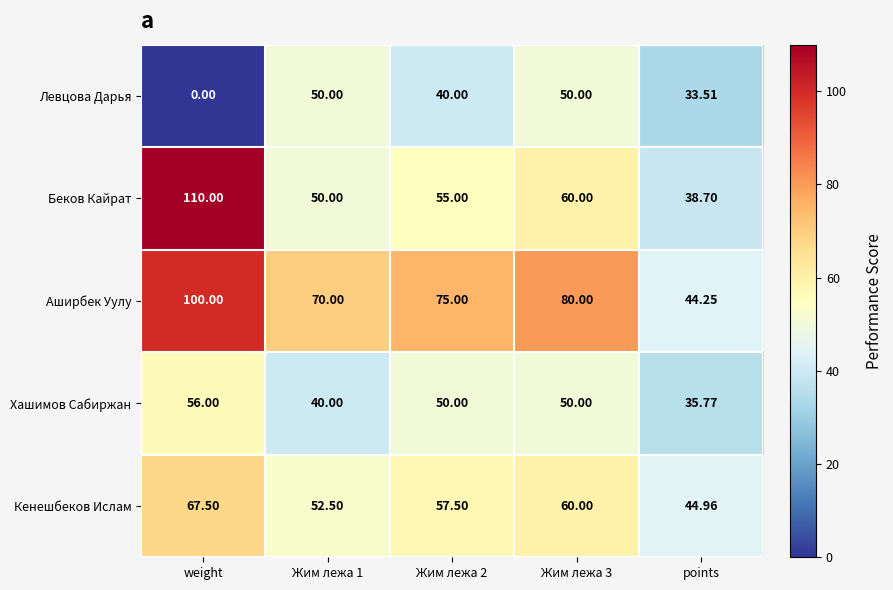

Which category has the lowest value in the Левцова Дарья series?

weight